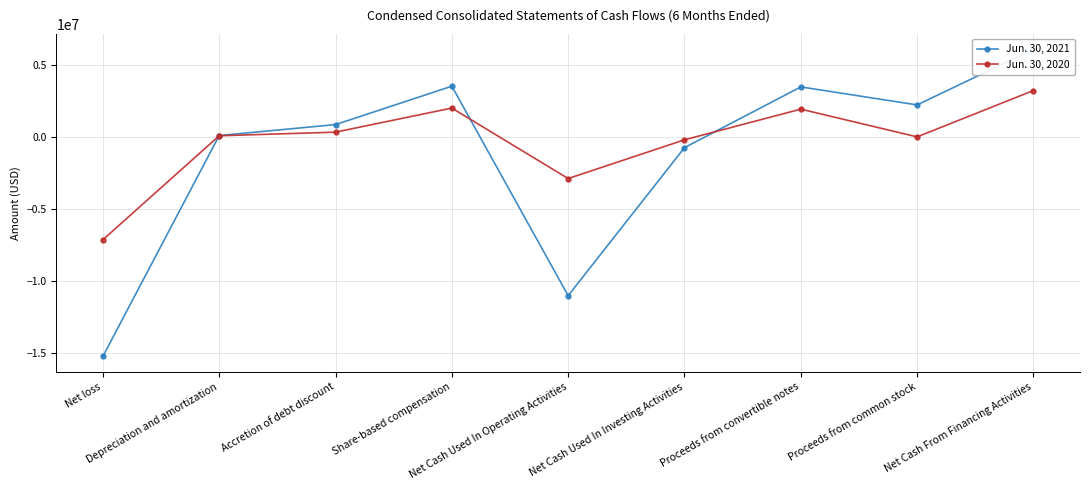

How many lines are shown in the chart?

2